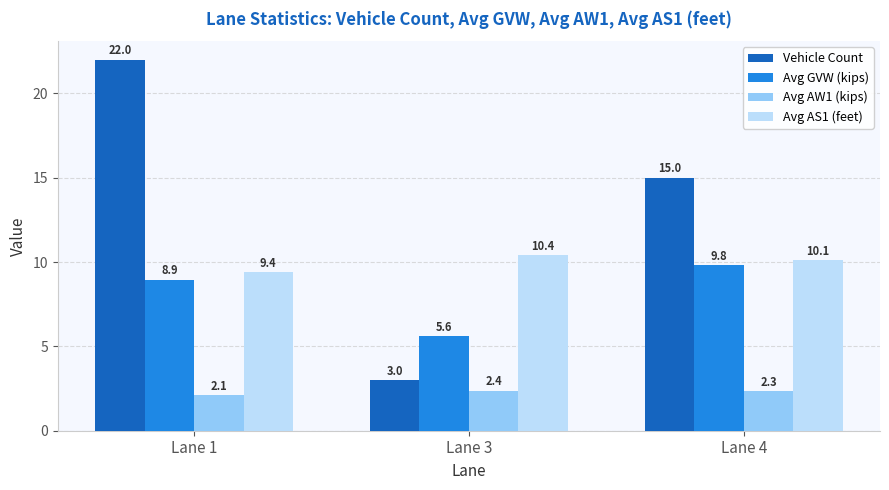

Reading right to left, extract all data points from this chart.

Vehicle Count: 15.0	3.0	22.0
Avg GVW (kips): 9.8	5.6	8.9
Avg AW1 (kips): 2.3	2.4	2.1
Avg AS1 (feet): 10.1	10.4	9.4